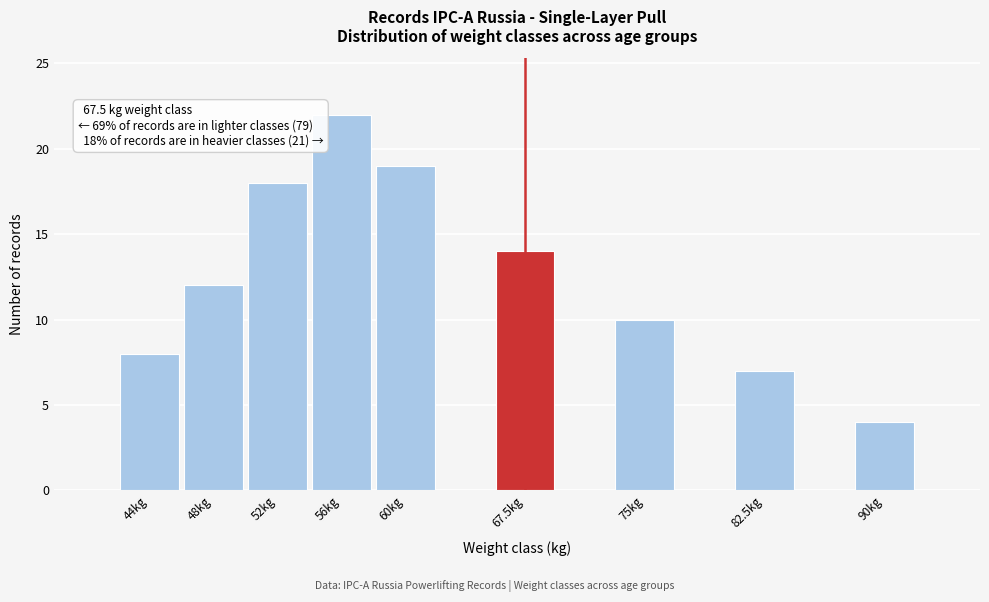

Reading left to right, transcribe all the data shown in this chart.

8	12	18	22	19	14	10	7	4